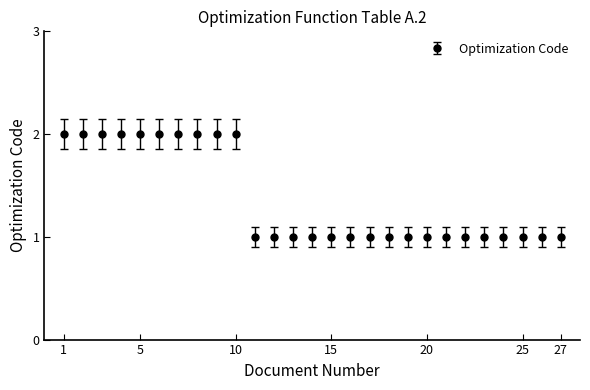

What is the sum of all values?

37